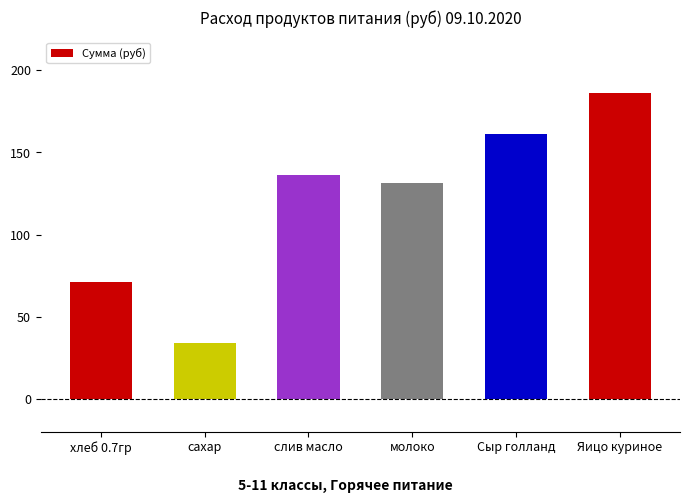

At which label is the value closest to 110?

молоко